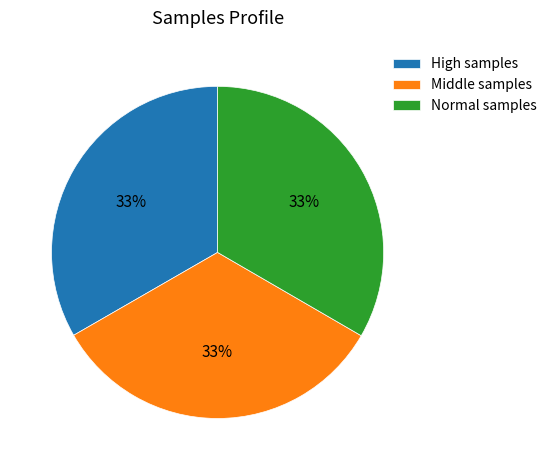

Do Normal samples and Middle samples together represent more than half of the pie?

Yes